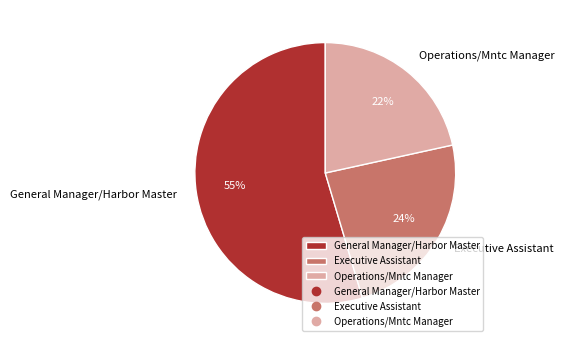

Do General Manager/Harbor Master and Operations/Mntc Manager together represent more than half of the pie?

Yes